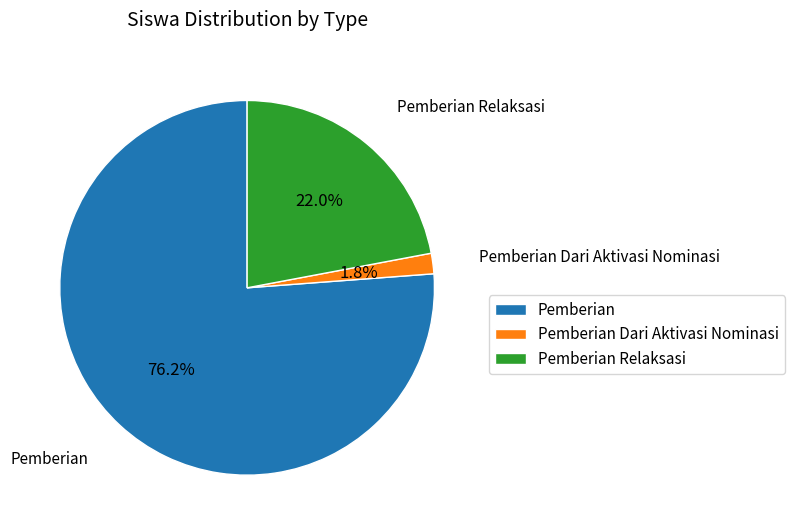

Is there a majority slice in this chart?

Yes